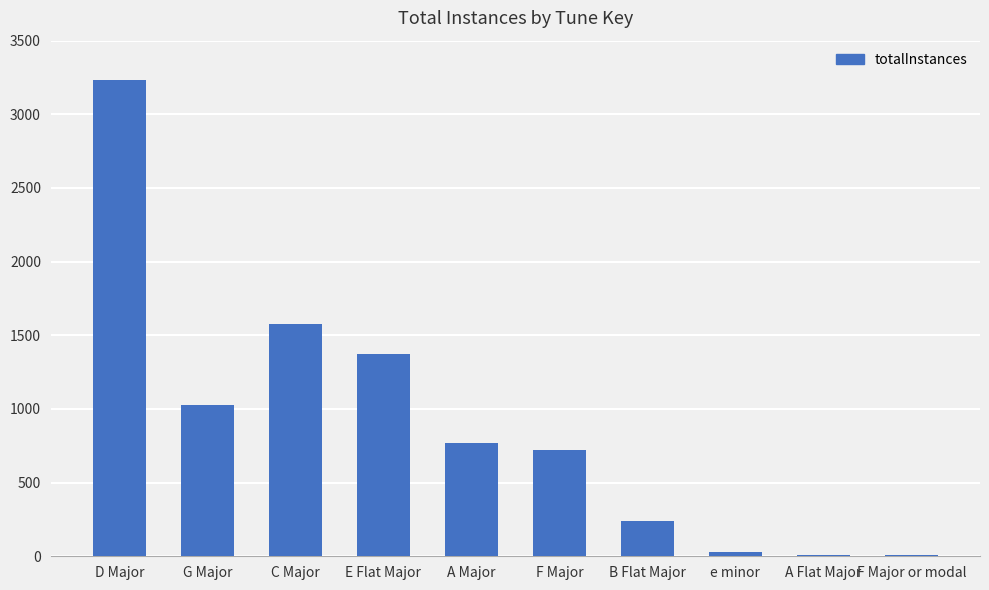

At which label is the value closest to 1621?

C Major